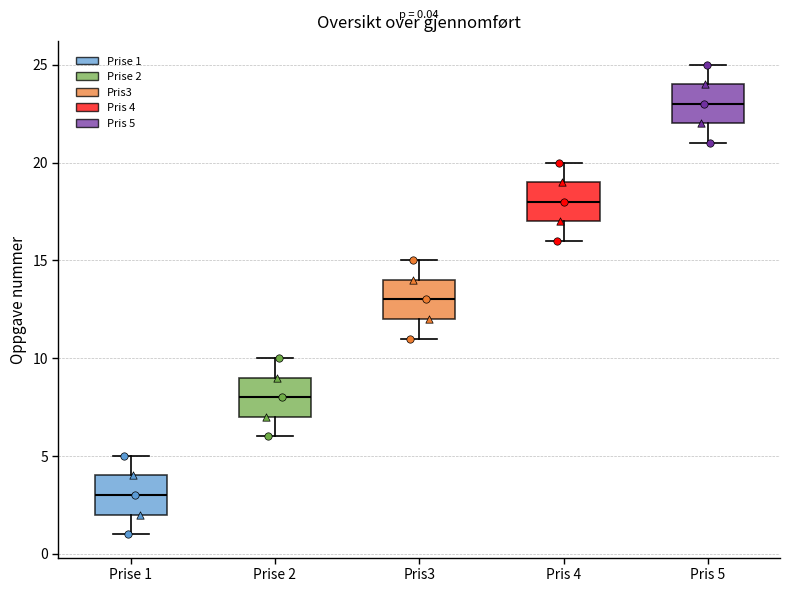

Which box has the highest median line?

Pris 5